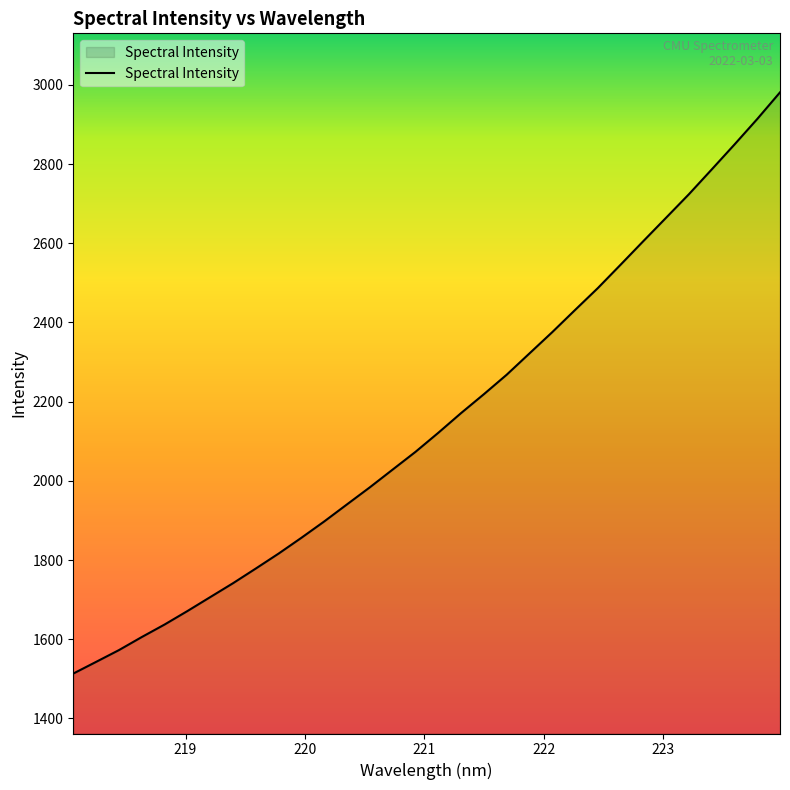

What is the maximum value shown in the chart?

2981.0